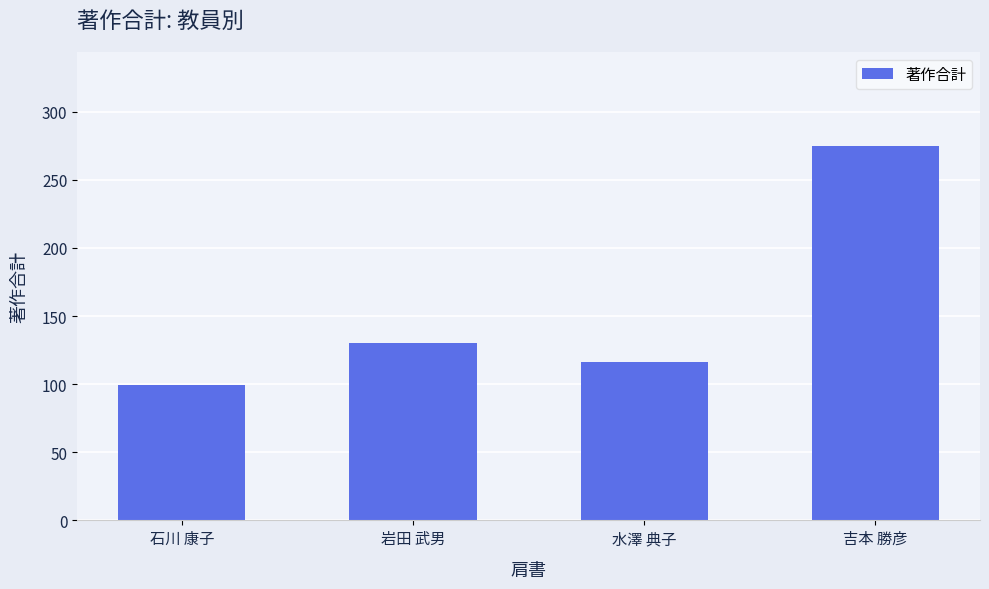

What position from the right is 水澤 典子?

2